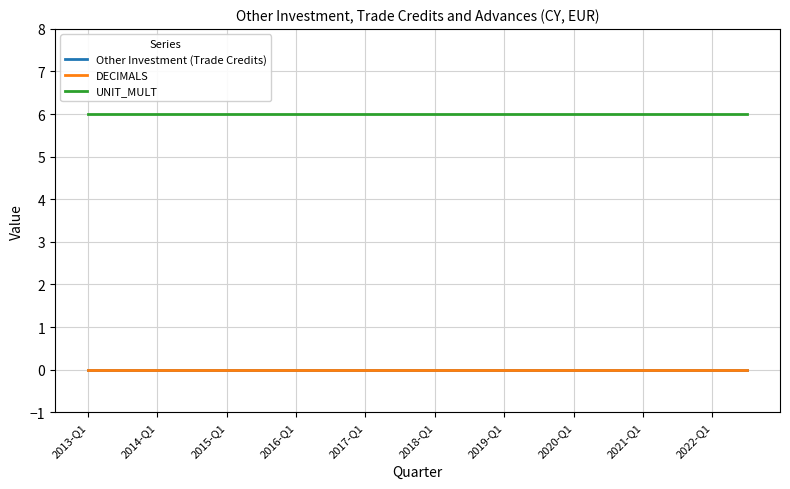

Is this an area chart (filled region under the line)?

No